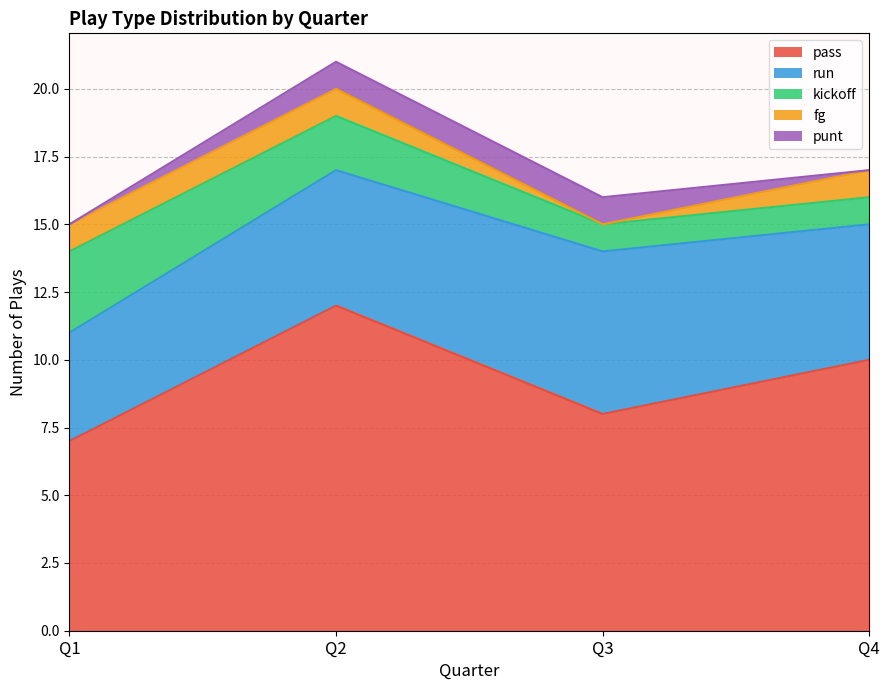

Read the pass value at Q1.

7